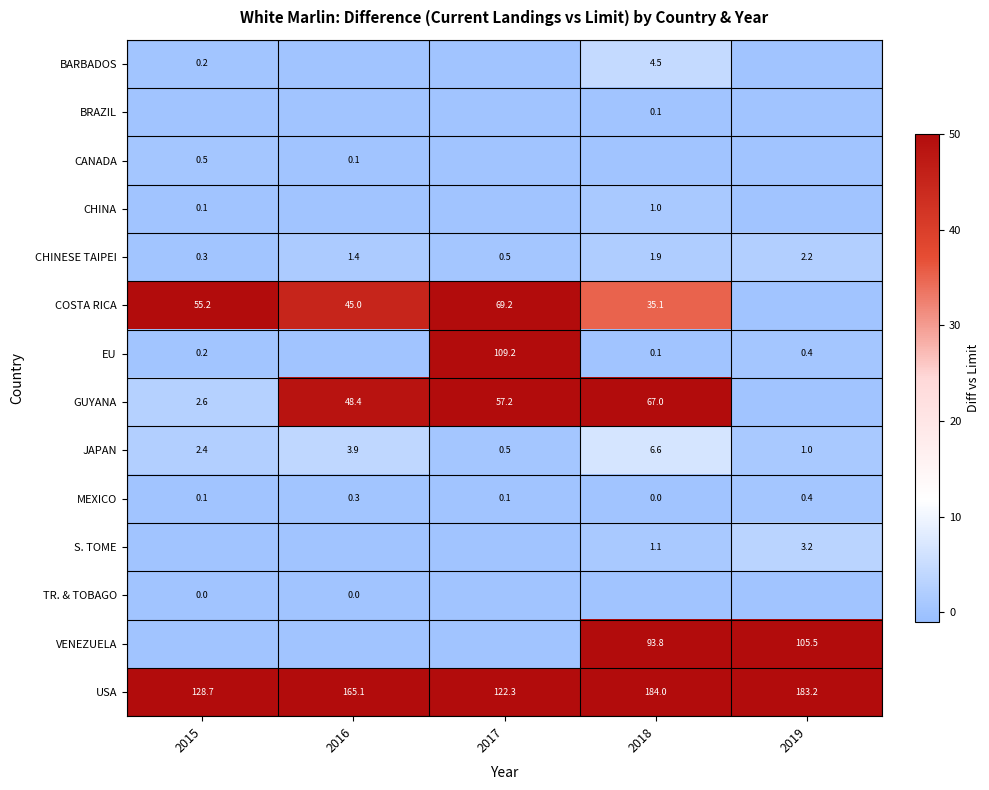

What is the sum of the USA values at 2019 and 2017?

305.5